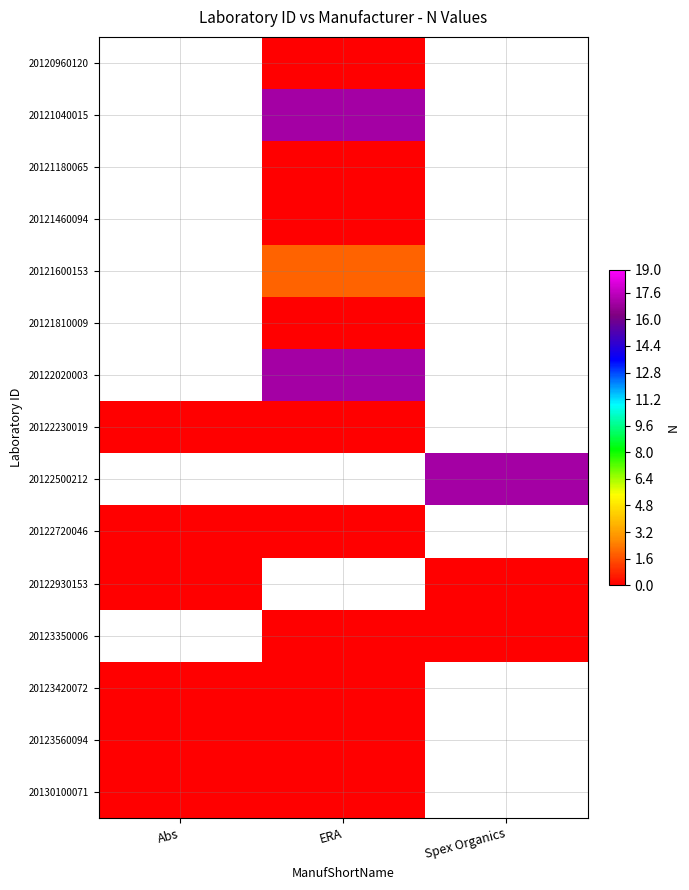

True or false: 20121600153 has a value of 2.0 at ERA.

True